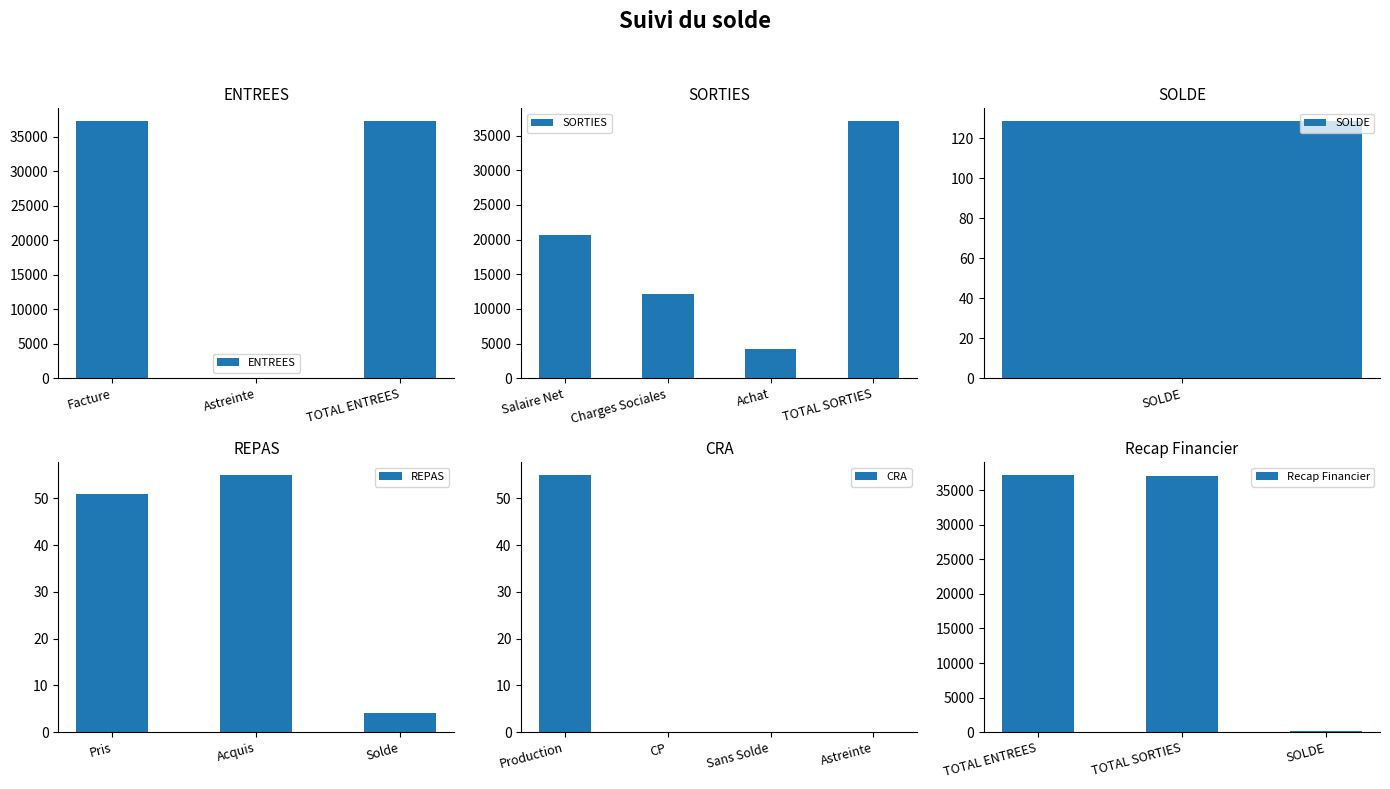

What is the maximum value for ENTREES?

37224